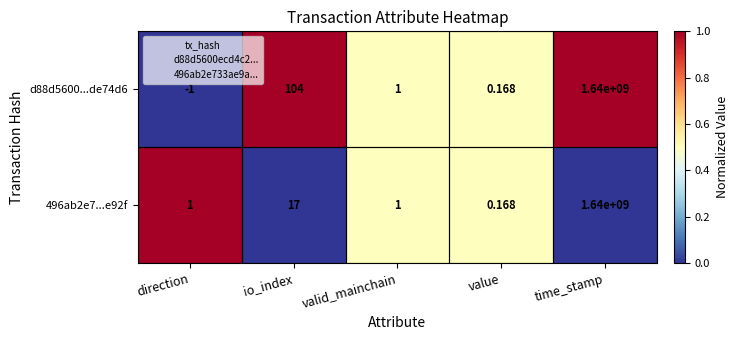

At how many categories does at least one series exceed 0?

5